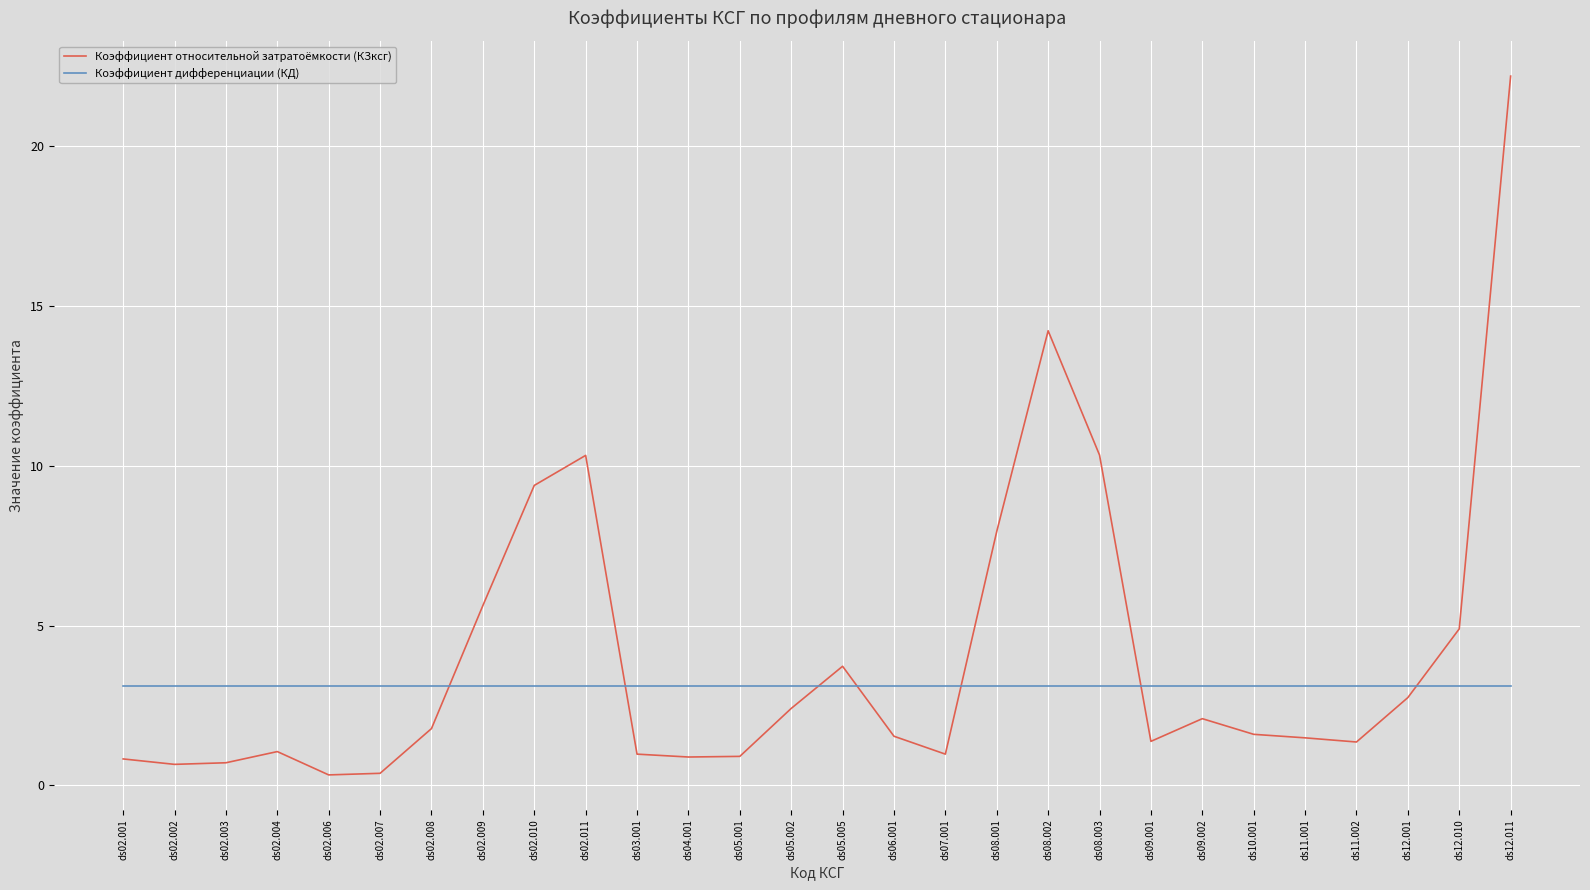

What is the maximum value for Коэффициент относительной затратоёмкости (КЗксг)?

22.2